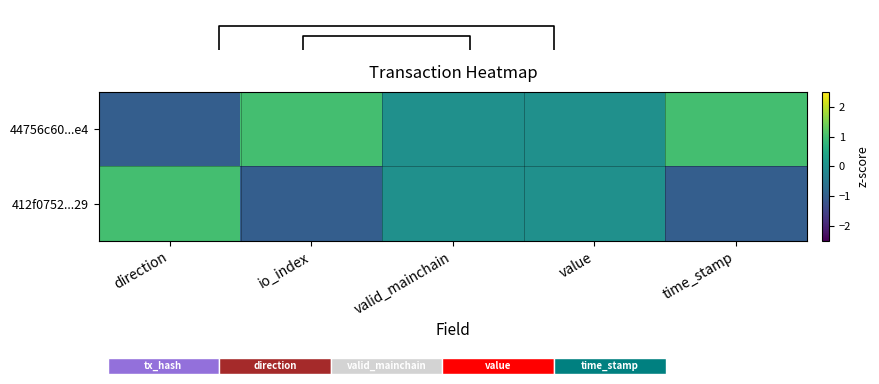

Which has a higher value, time_stamp or direction?

time_stamp